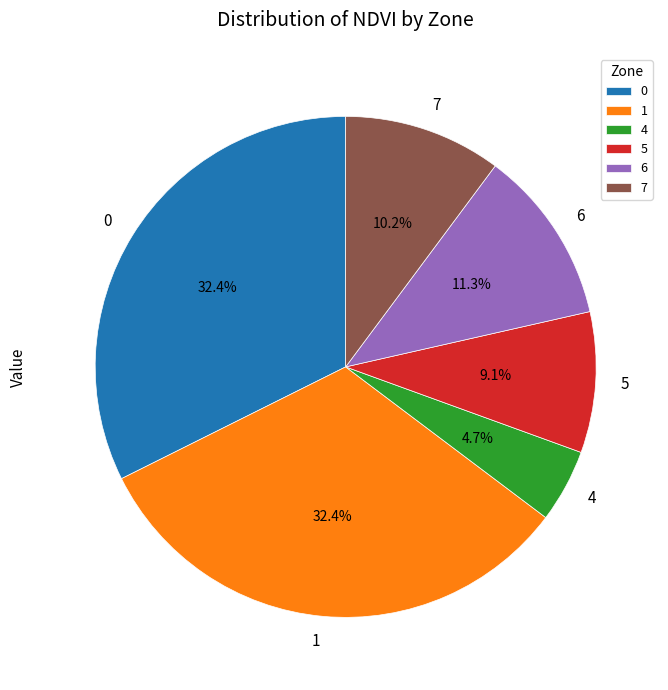

To the nearest percent, what is the combined percentage of 4 and 0?

37%